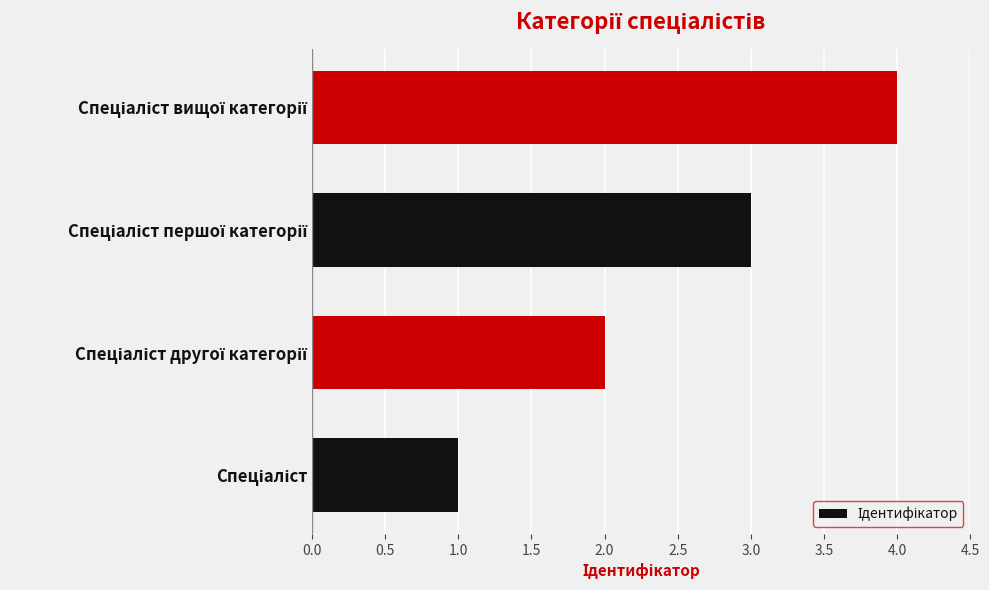

What is the sum of all values?

10